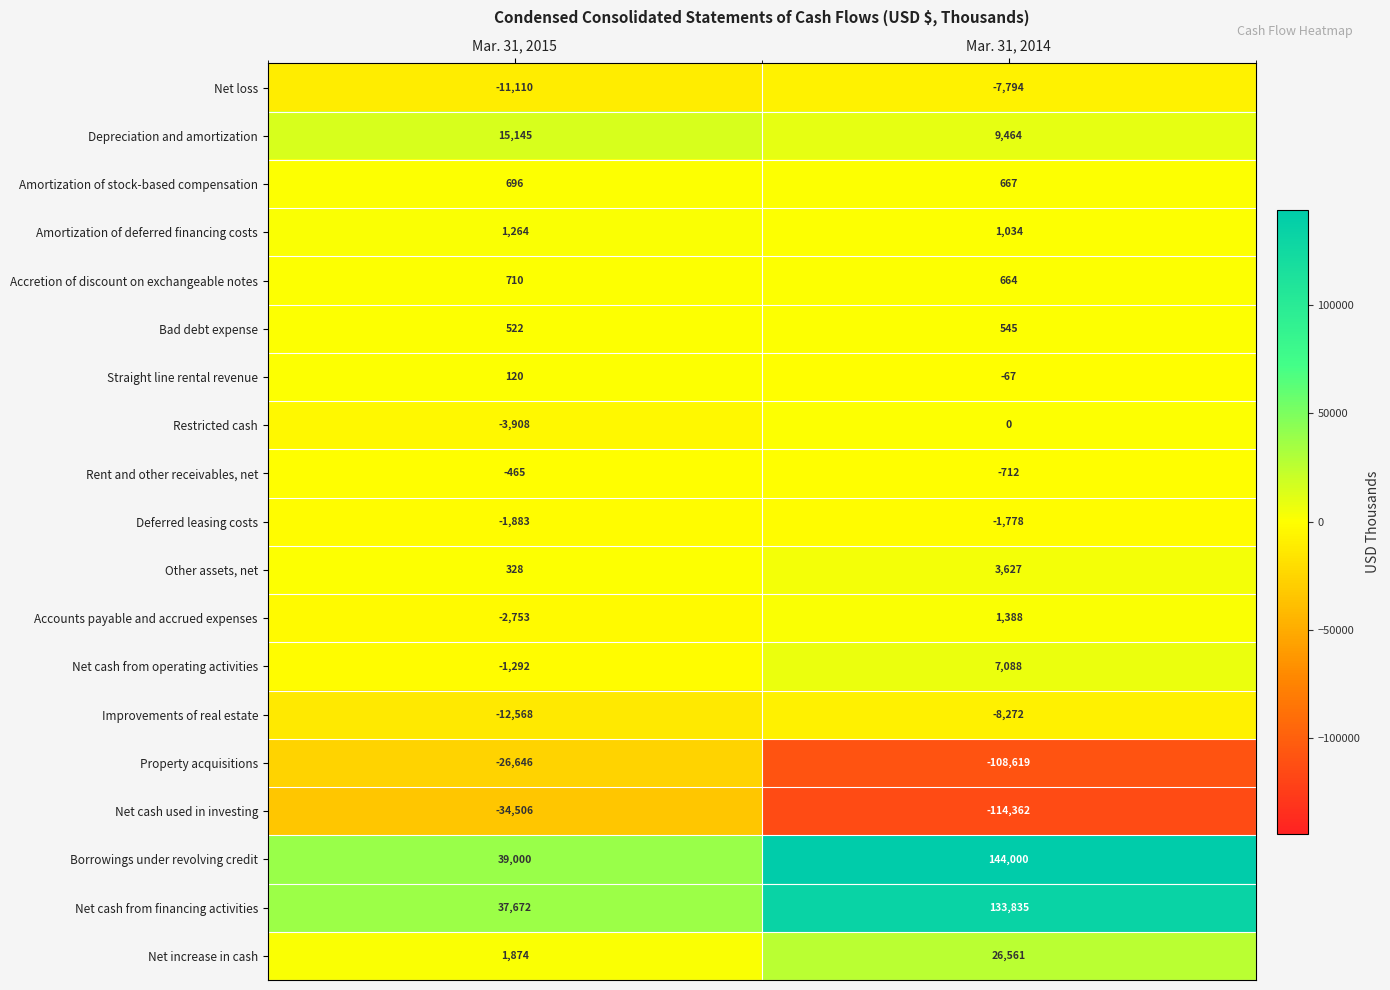

At which category is the sum across all series the highest?

Mar. 31, 2014